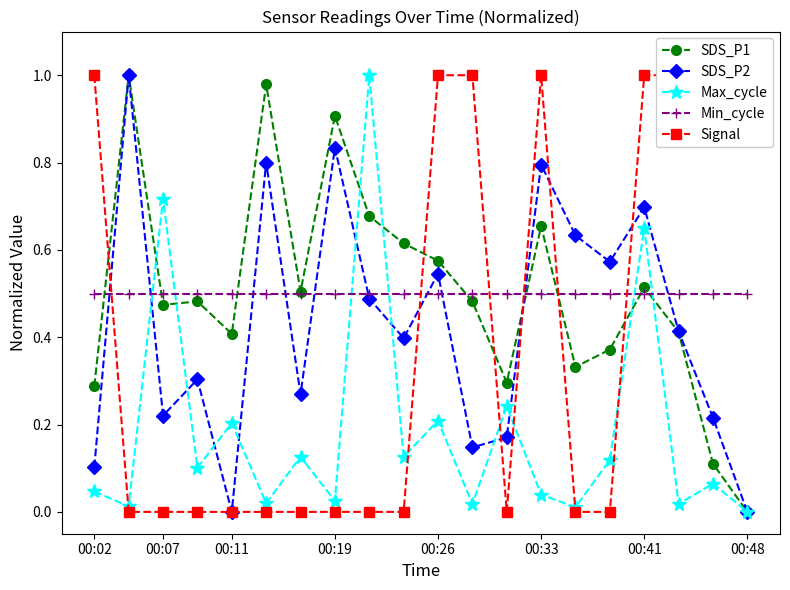

Reading left to right, list all the values displayed in this chart.

SDS_P1: 0.3	1.0	0.5	0.5	0.4	1.0	0.5	0.9	0.7	0.6	0.6	0.5	0.3	0.7	0.3	0.4	0.5	0.4	0.1	0.0
SDS_P2: 0.1	1.0	0.2	0.3	0.0	0.8	0.3	0.8	0.5	0.4	0.5	0.1	0.2	0.8	0.6	0.6	0.7	0.4	0.2	0.0
Max_cycle: 0.0	0.0	0.7	0.1	0.2	0.0	0.1	0.0	1.0	0.1	0.2	0.0	0.2	0.0	0.0	0.1	0.7	0.0	0.1	0.0
Min_cycle: 0.5	0.5	0.5	0.5	0.5	0.5	0.5	0.5	0.5	0.5	0.5	0.5	0.5	0.5	0.5	0.5	0.5	0.5	0.5	0.5
Signal: 1.0	0.0	0.0	0.0	0.0	0.0	0.0	0.0	0.0	0.0	1.0	1.0	0.0	1.0	0.0	0.0	1.0	1.0	1.0	1.0